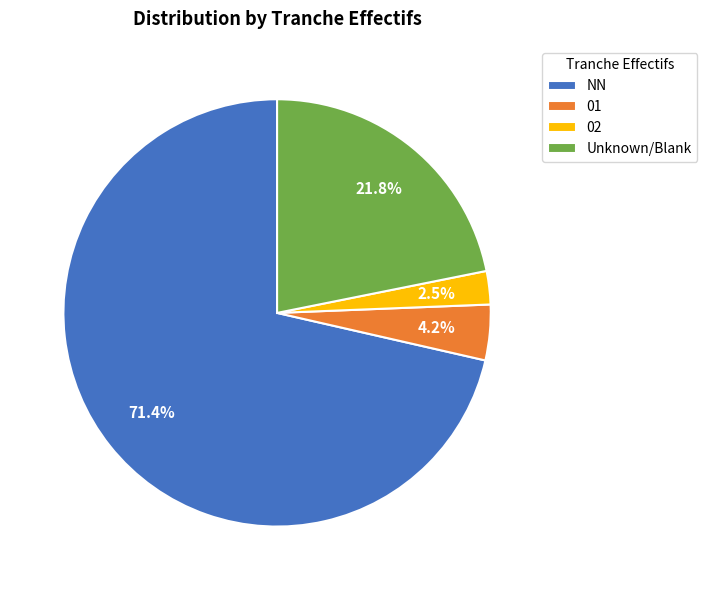

What percentage is NOT represented by 02?

97.5%